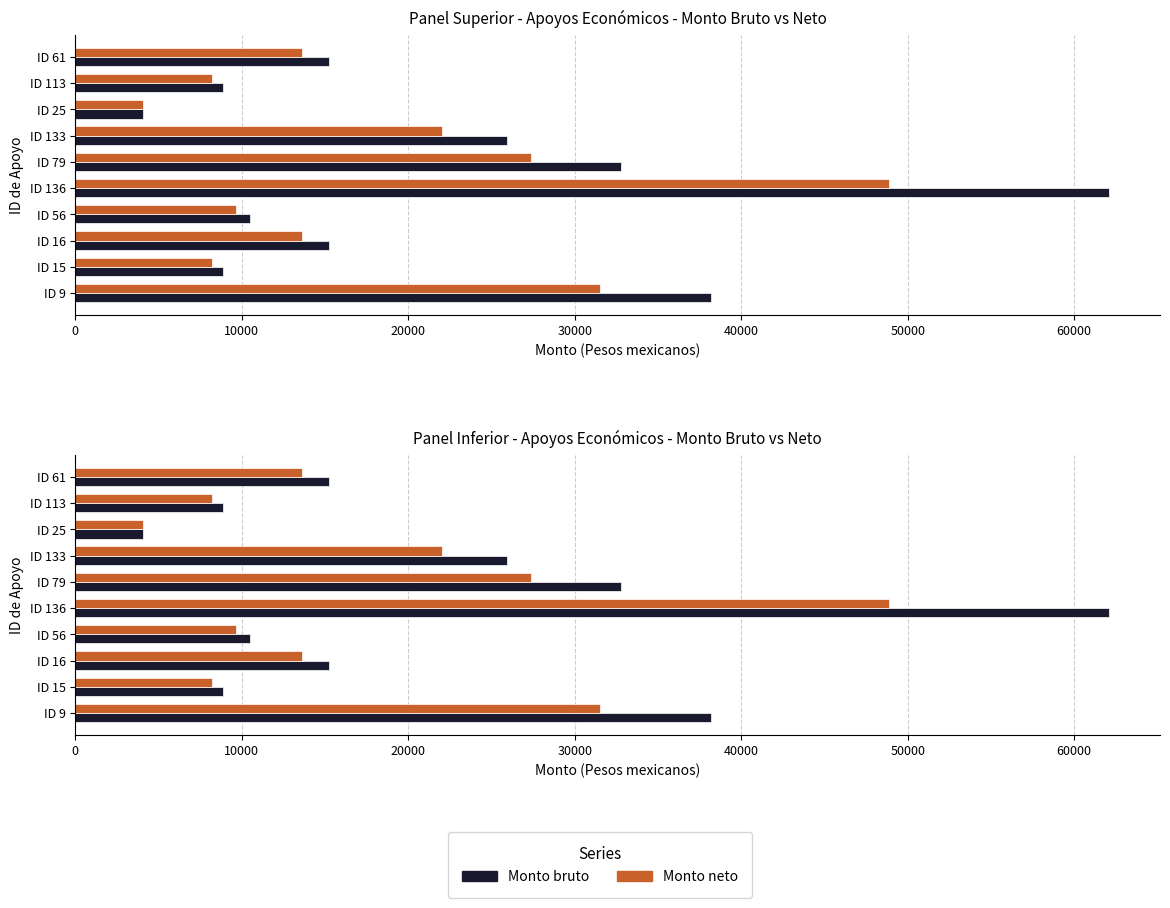

Count the number of categories in the chart.

10